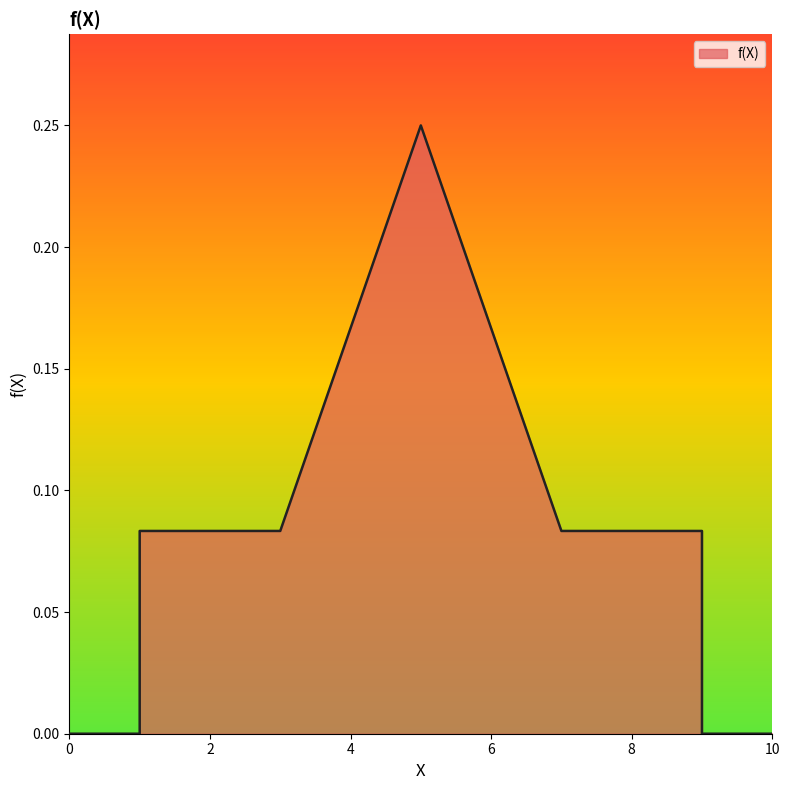

What is the average value?

0.1